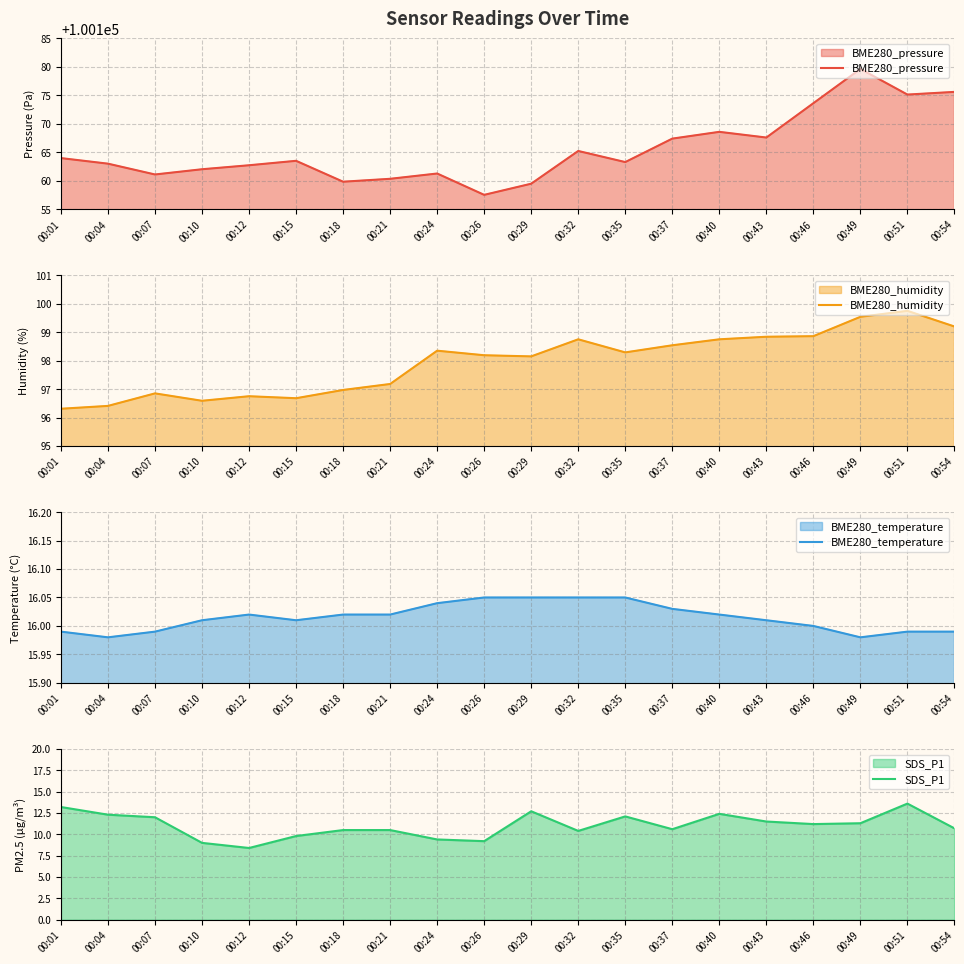

At which category does BME280_temperature reach its first local valley?

00:04